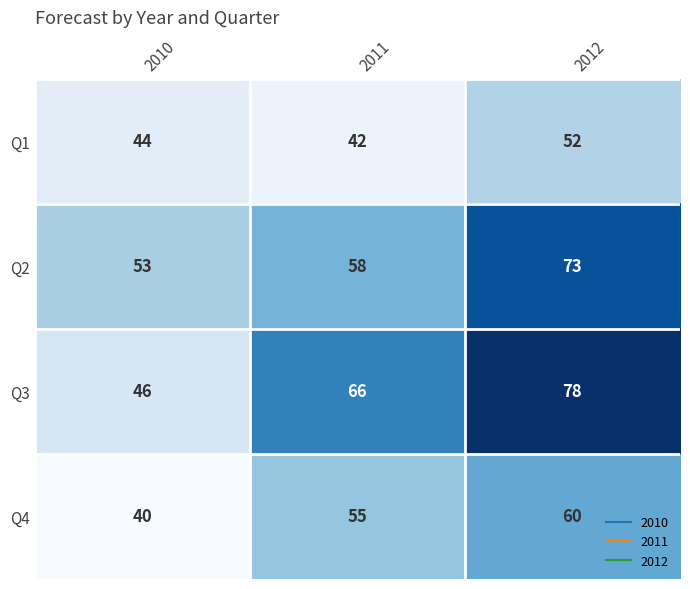

How many categories are shown in the chart?

3